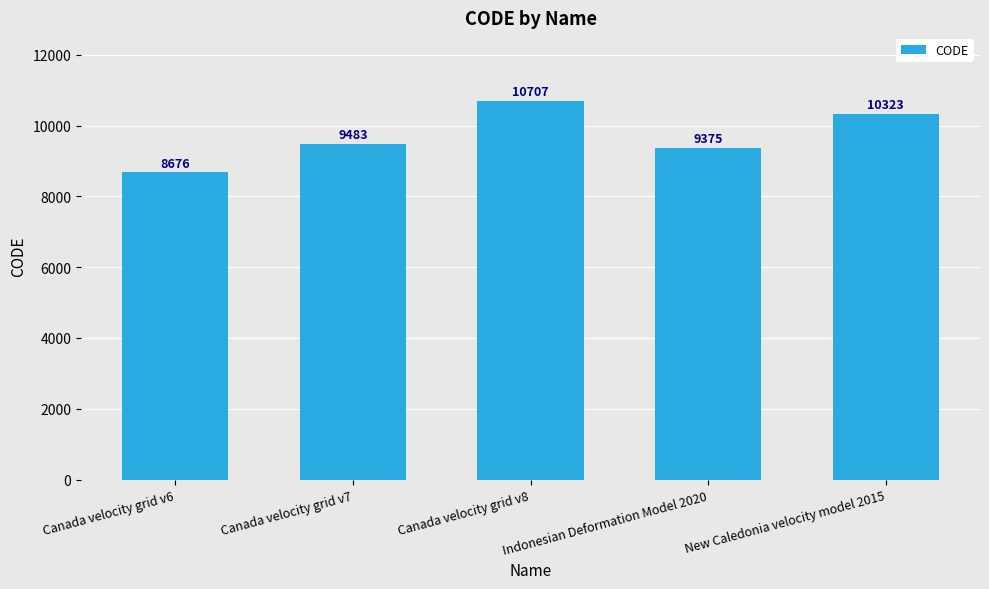

How many bars are there in total?

5